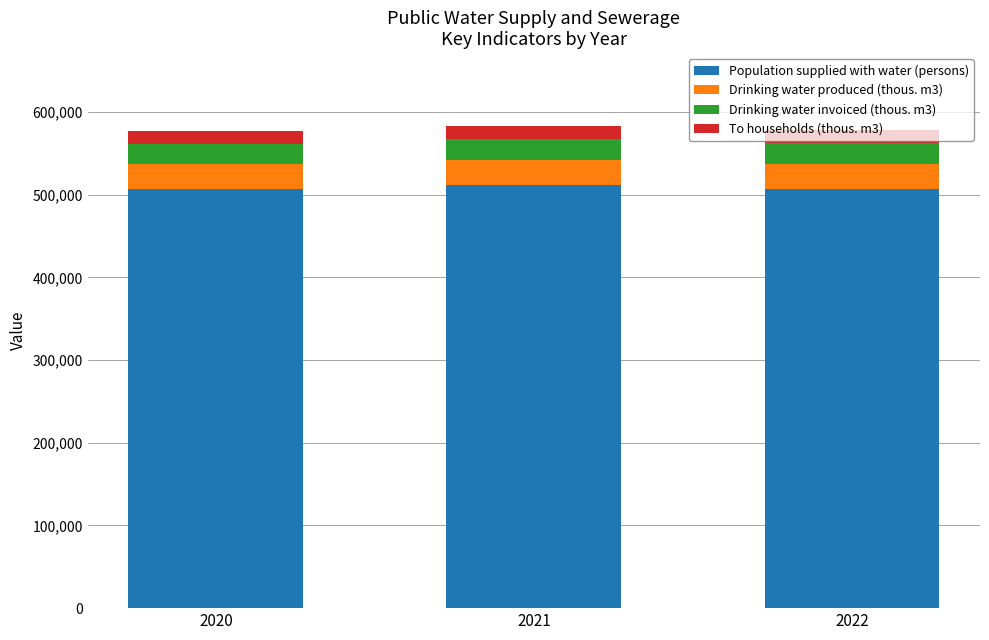

How many data points does each series have?

3